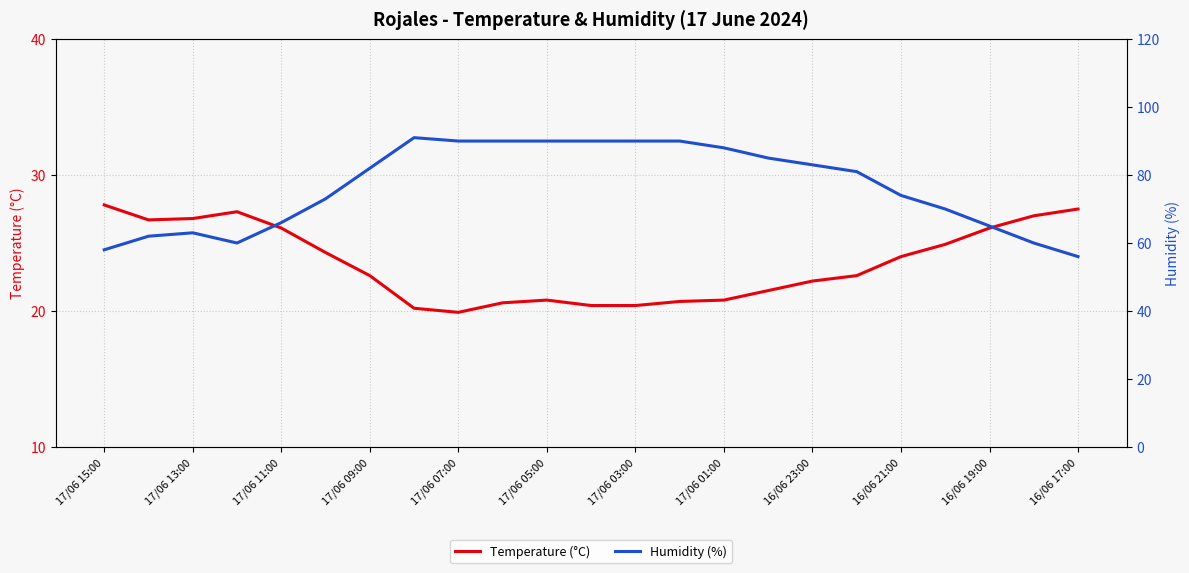

True or false: Temperature (°C) has a value of 26.8 at 17/06 13:00.

True